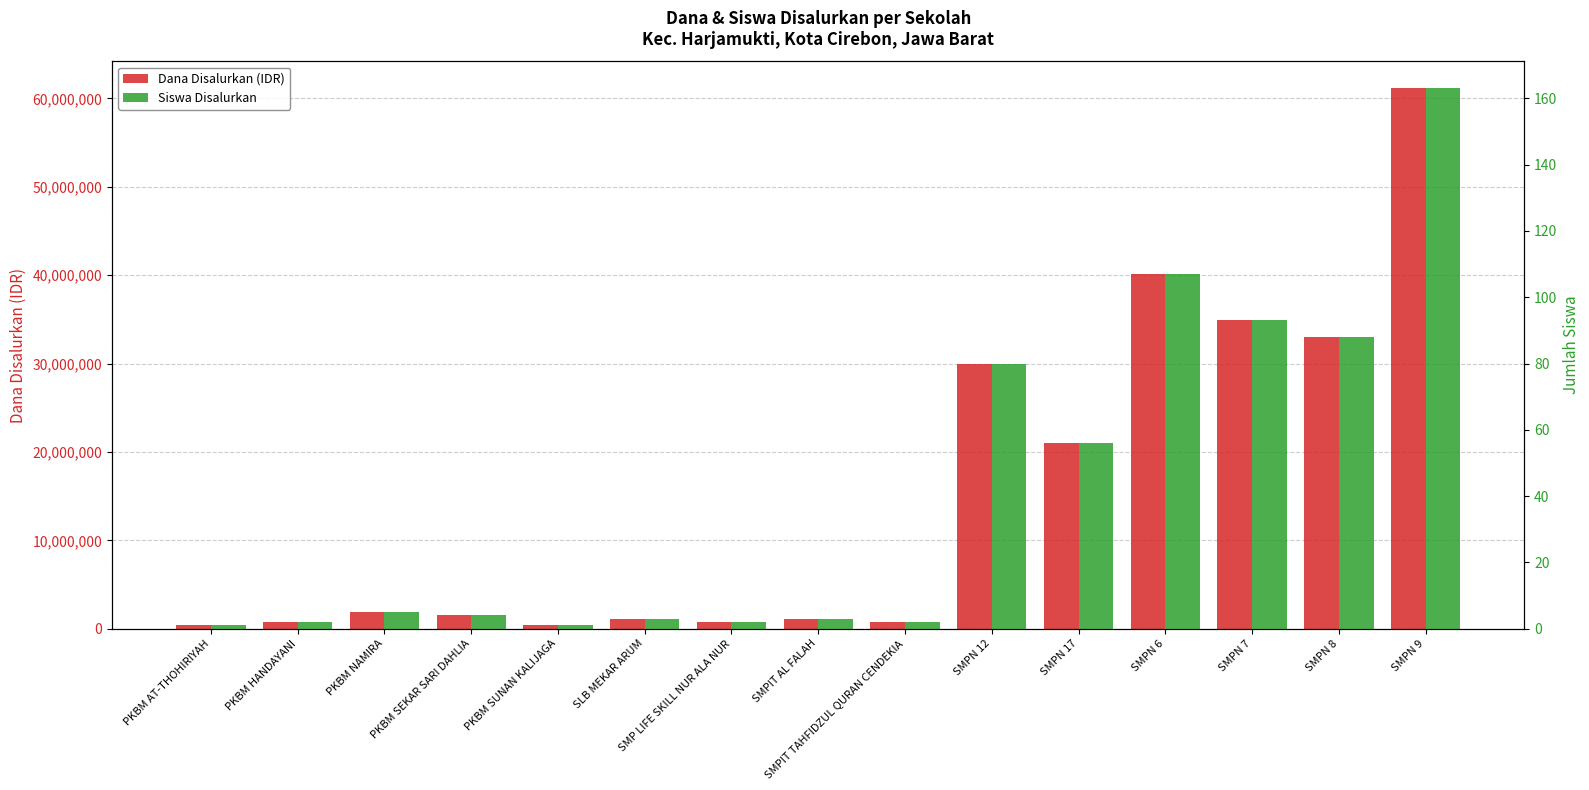

Rank the categories by Dana Disalurkan (IDR) value from lowest to highest.

PKBM AT-THOHIRIYAH, PKBM SUNAN KALIJAGA, PKBM HANDAYANI, SMP LIFE SKILL NUR ALA NUR, SMPIT TAHFIDZUL QURAN CENDEKIA, SLB MEKAR ARUM, SMPIT AL FALAH, PKBM SEKAR SARI DAHLIA, PKBM NAMIRA, SMPN 17, SMPN 12, SMPN 8, SMPN 7, SMPN 6, SMPN 9